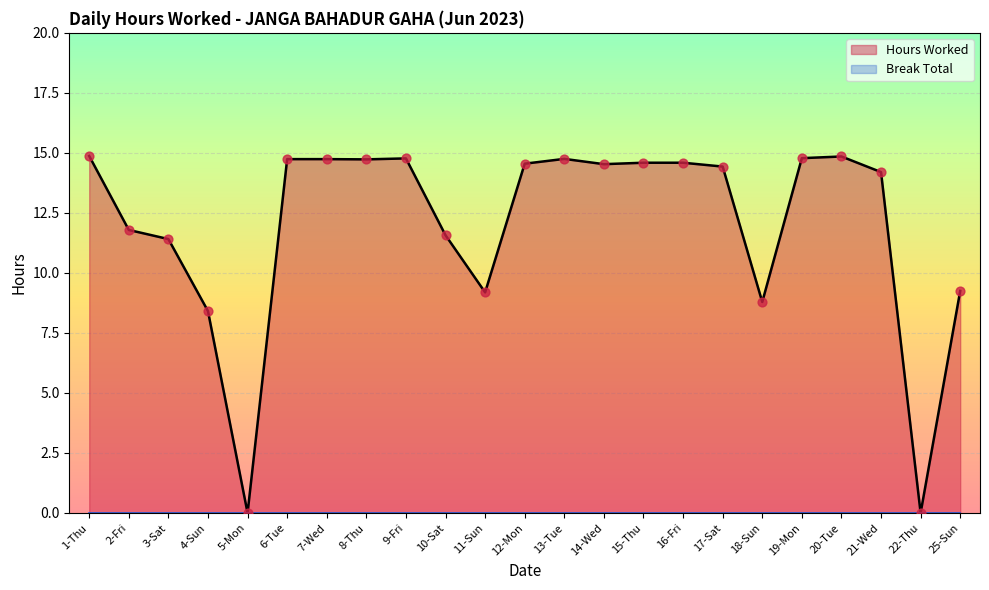

What is the ratio of the value at 11-Sun to the value at 6-Tue?

0.6